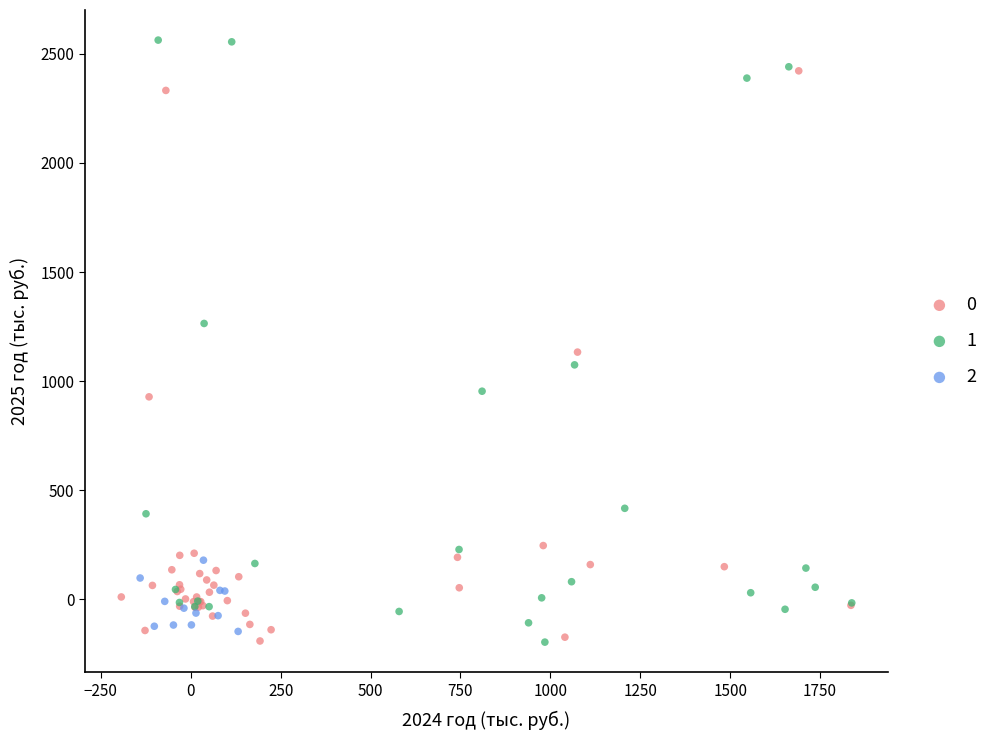

What are all the series names shown in the legend?

0, 1, 2